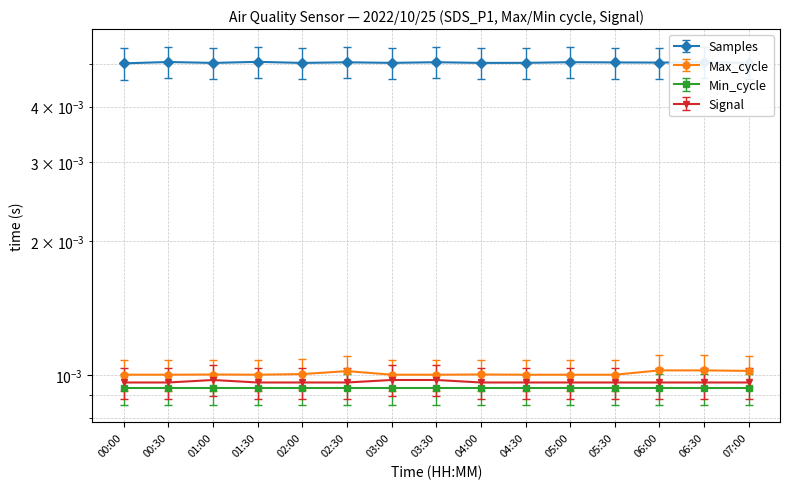

True or false: Max_cycle and Signal cross at least once.

False